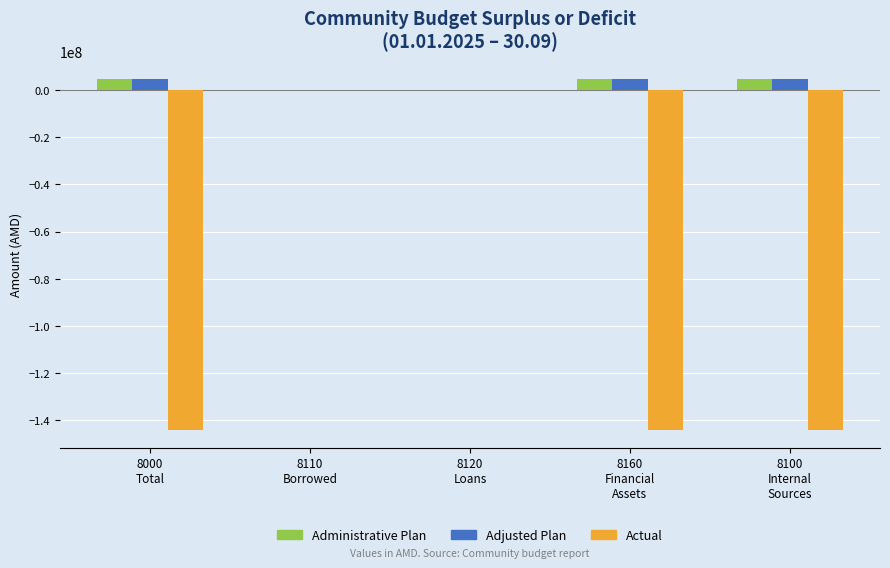

How many series are shown in this chart?

3